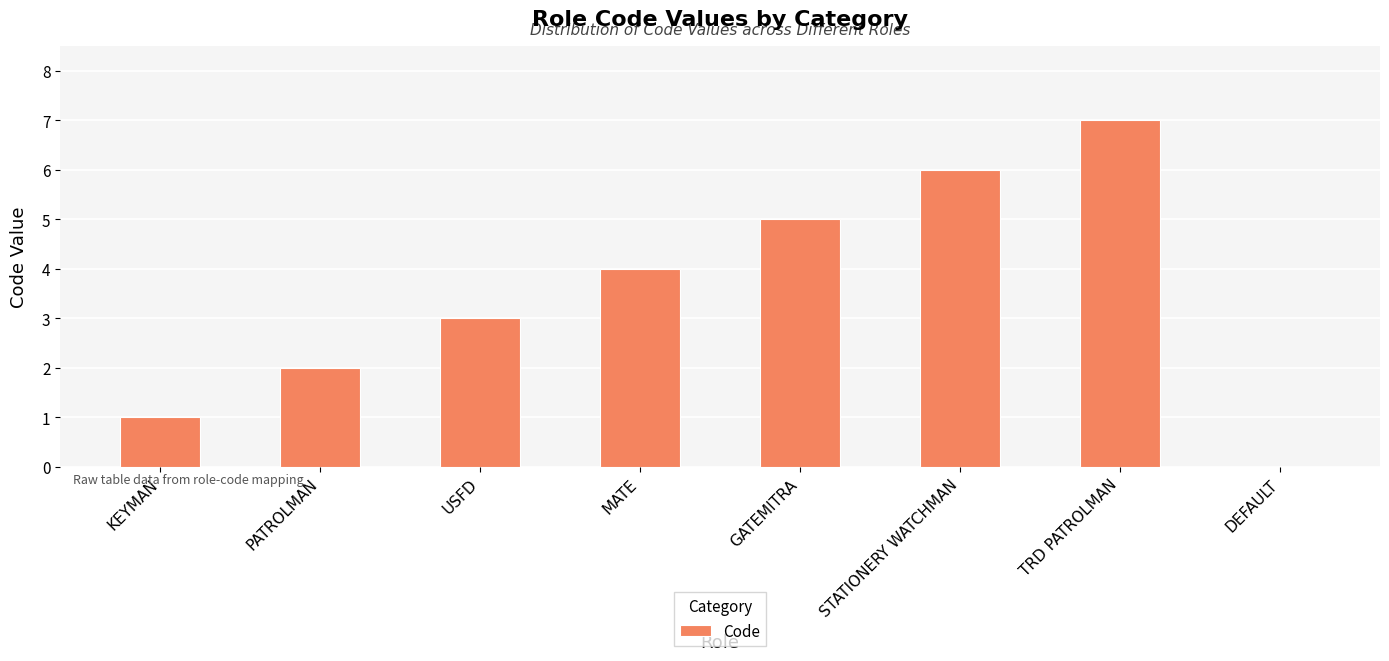

True or false: the data shows 12 at TRD PATROLMAN.

False